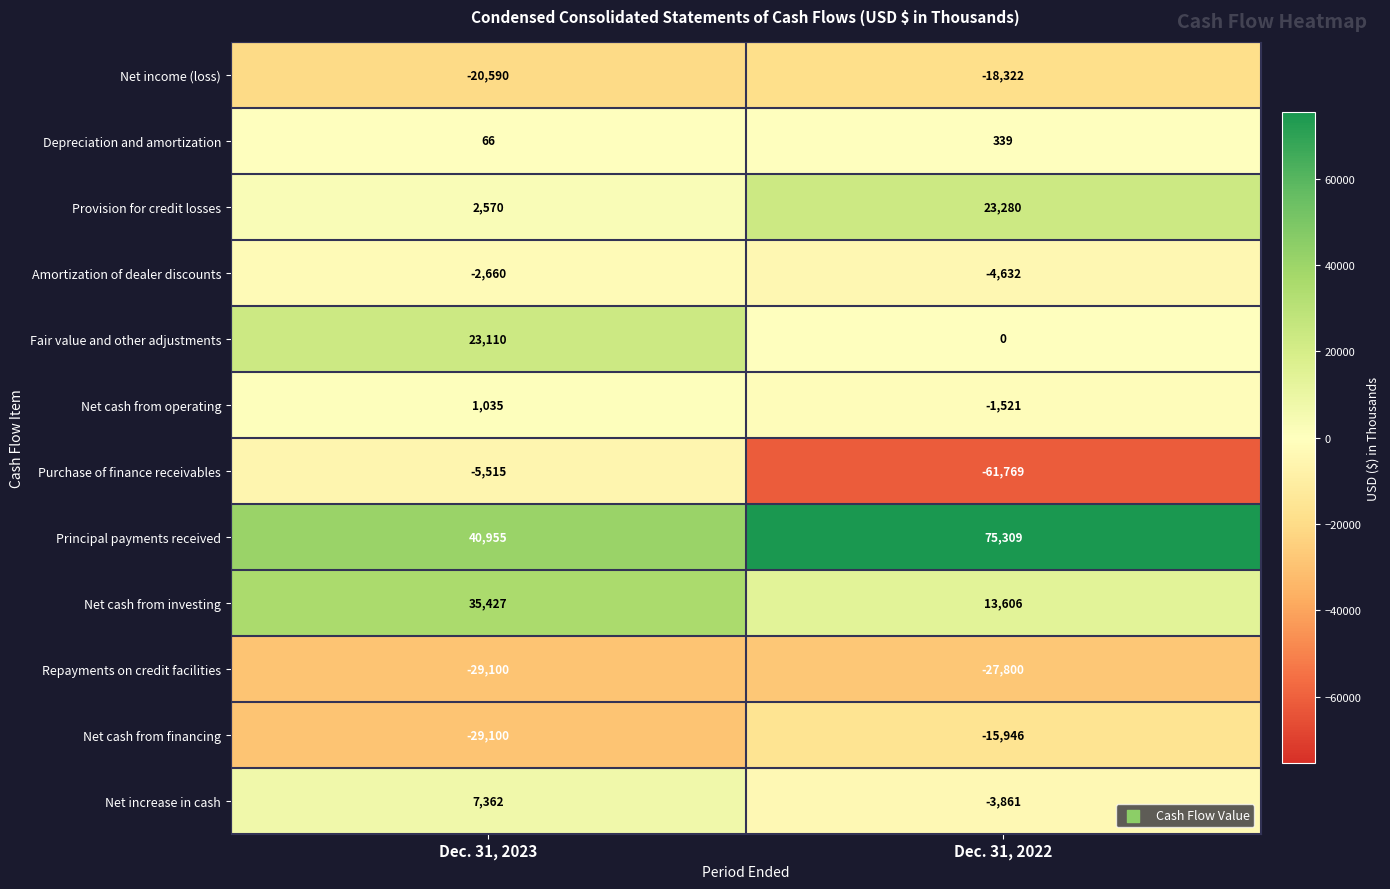

List the series in order of their peak value, lowest first.

Repayments on credit facilities, Net income (loss), Net cash from financing, Purchase of finance receivables, Amortization of dealer discounts, Depreciation and amortization, Net cash from operating, Net increase in cash, Fair value and other adjustments, Provision for credit losses, Net cash from investing, Principal payments received